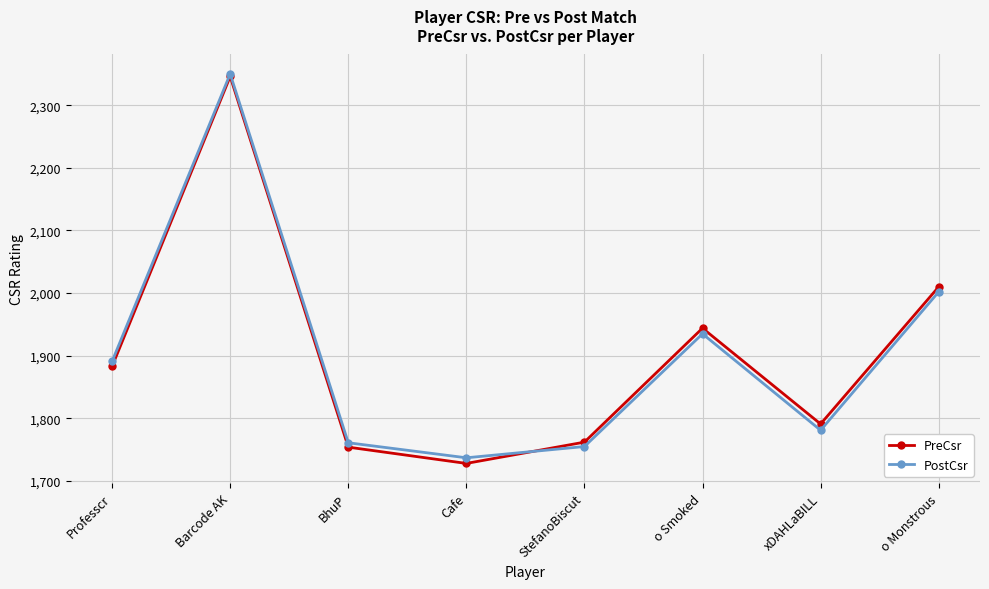

Between Professcr and o Monstrous, which series saw the biggest shift?

PreCsr